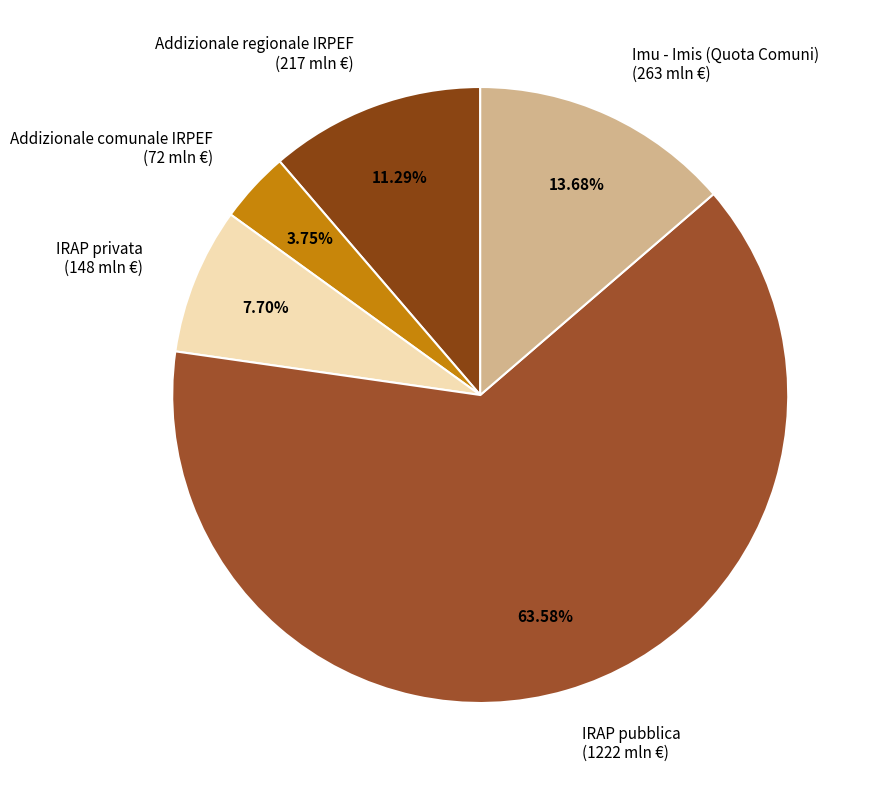

The IRAP pubblica slice represents 56% of the pie. True or false?

False